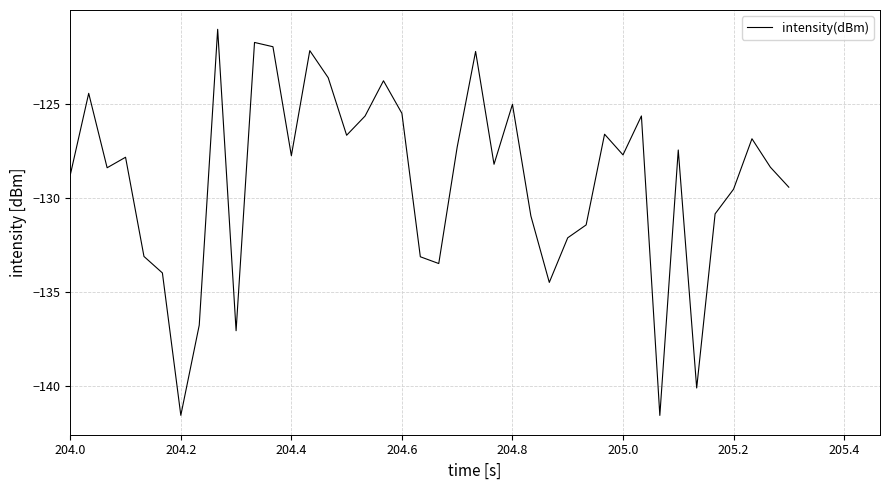

True or false: there are more than 2 points higher than both neighbors.

True